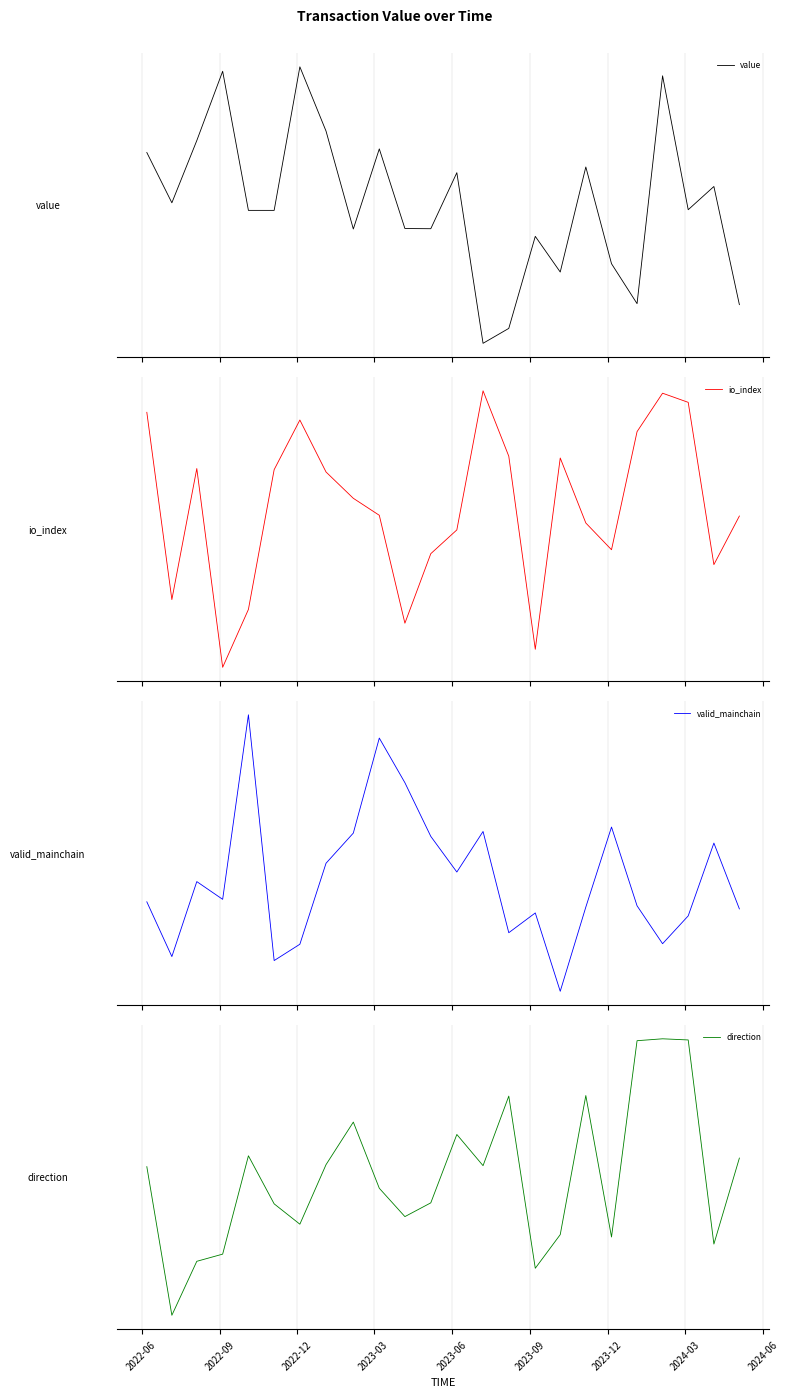

True or false: valid_mainchain has more than 2 points higher than both neighbors.

True